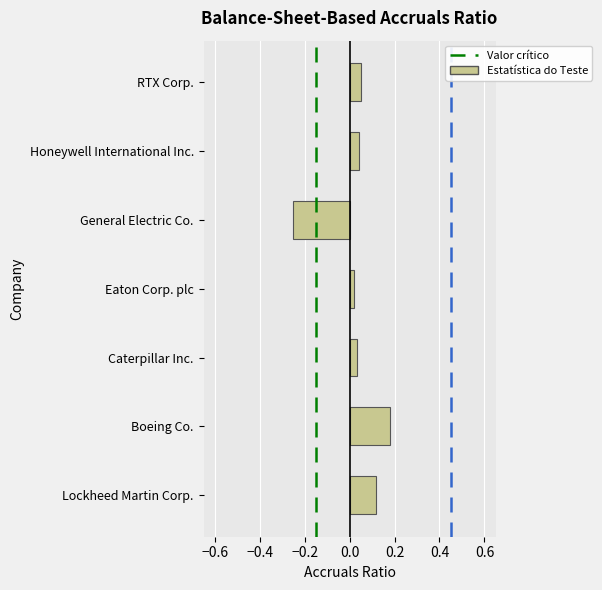

Which has a higher value, Eaton Corp. plc or General Electric Co.?

Eaton Corp. plc